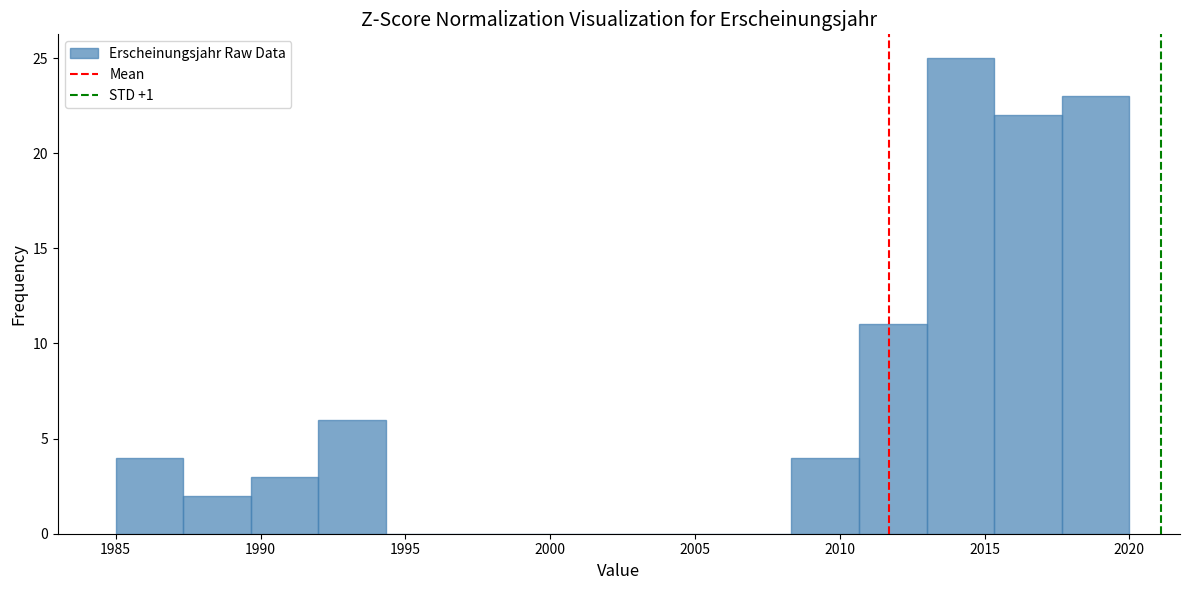

How tall is the bar that spans 2010.5 to 2013.0 on the x-axis? Neither the bar edges nor the heights are printed on the chart, so give them approximately, as read against the axes.

11